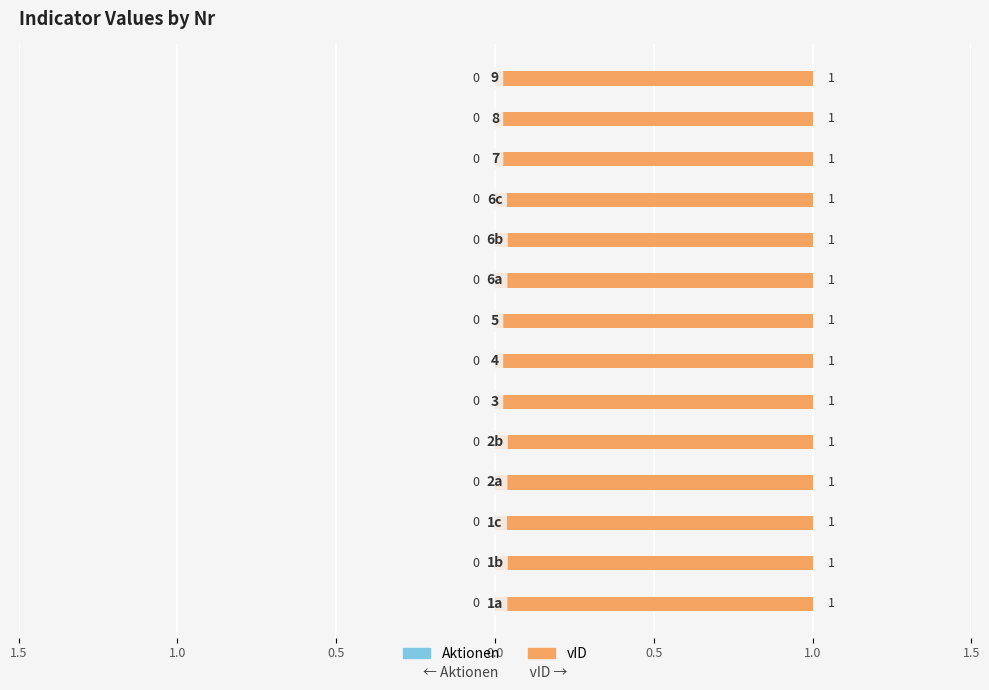

List the series in order of their peak value, highest first.

vID, Aktionen